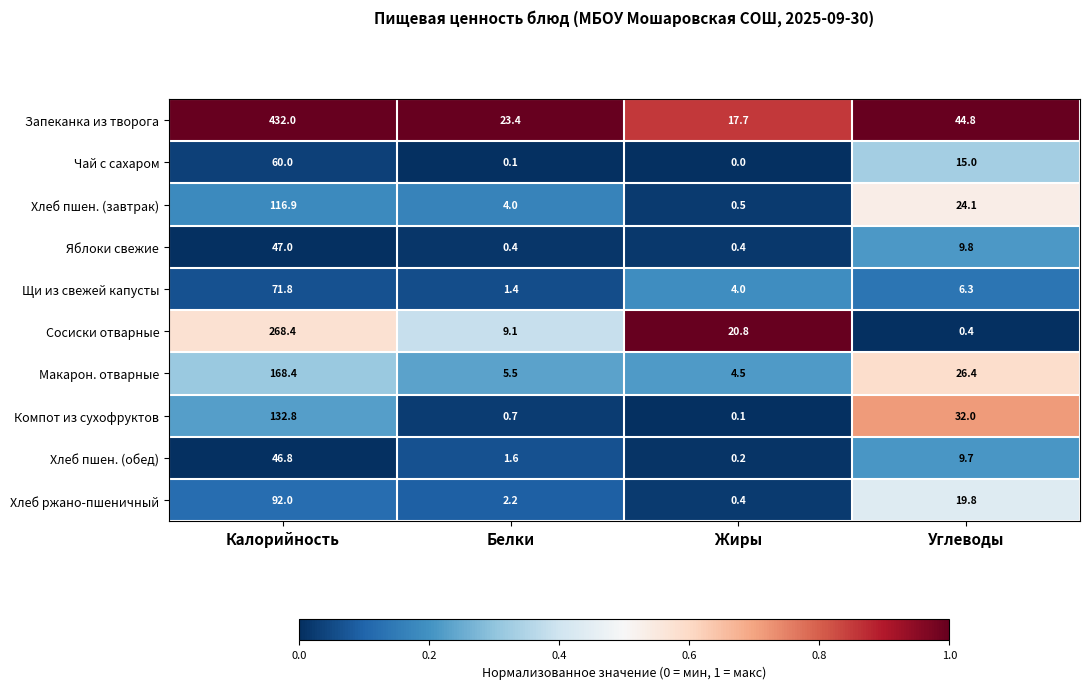

What is the difference between the highest and lowest values at Жиры?

20.8